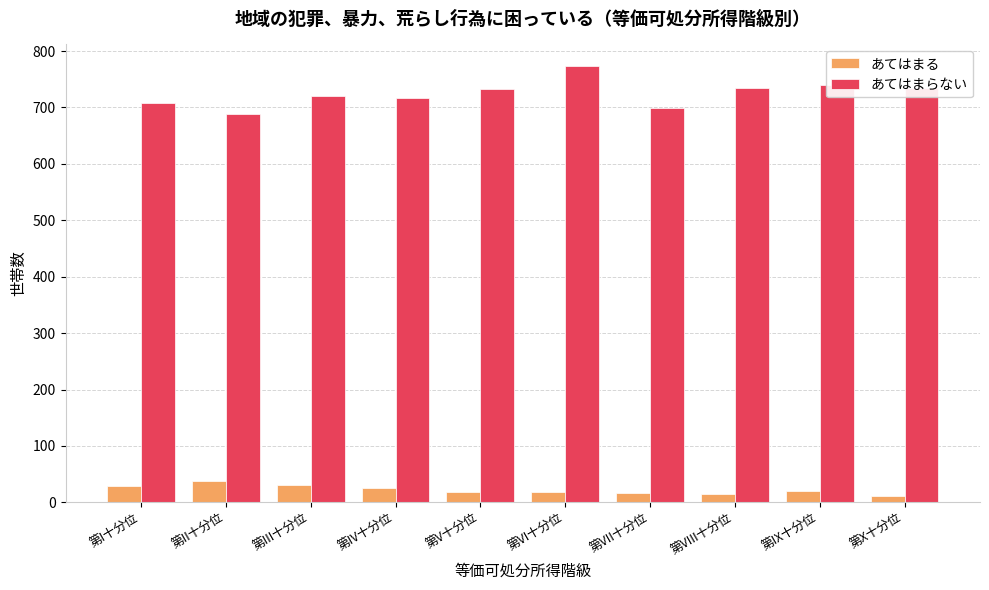

What is the difference between the maximum and second lowest values in the あてはまらない series?

74